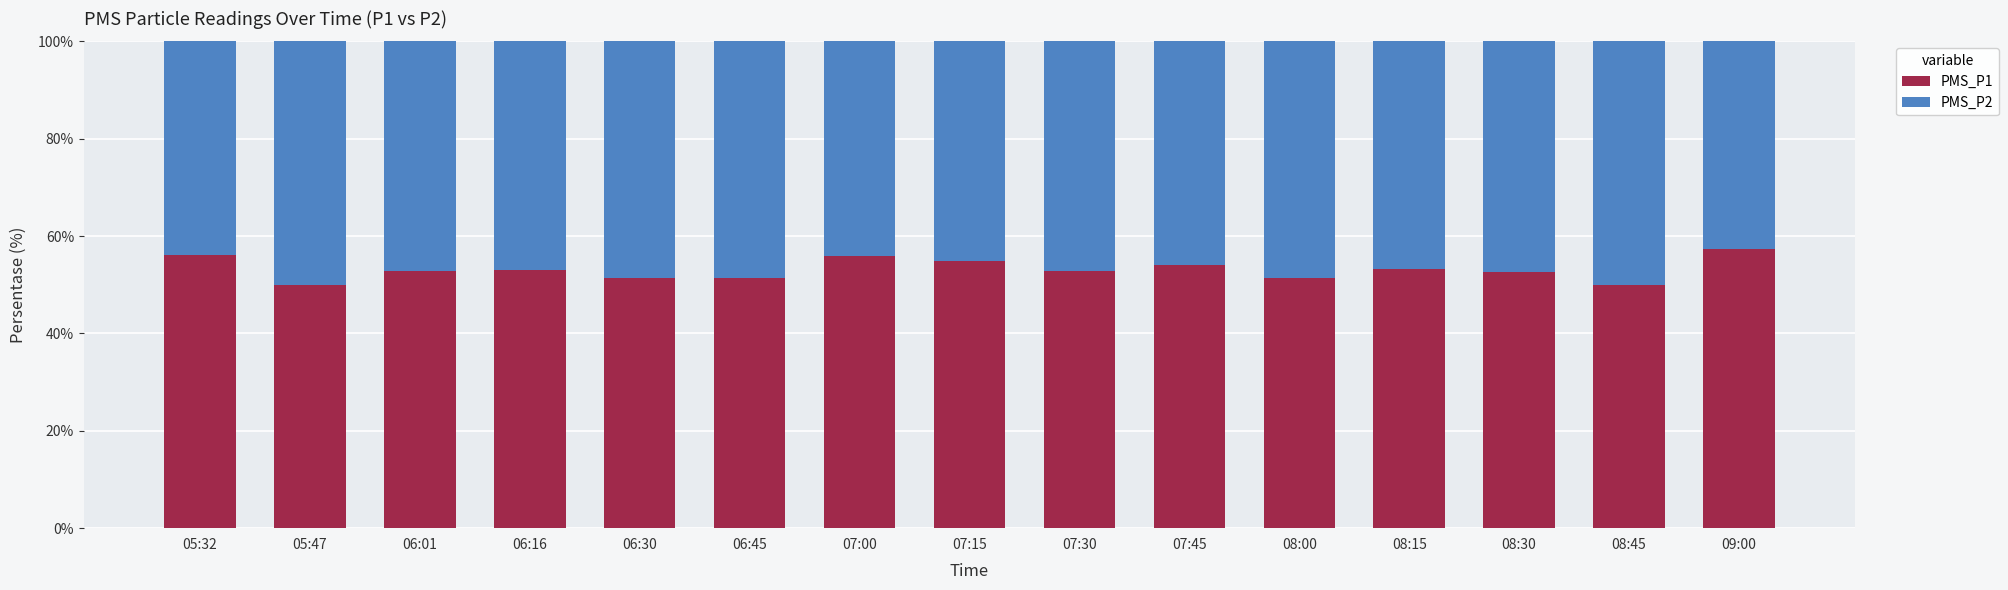

The value of PMS_P1 at 06:01 is 52.8. True or false?

True